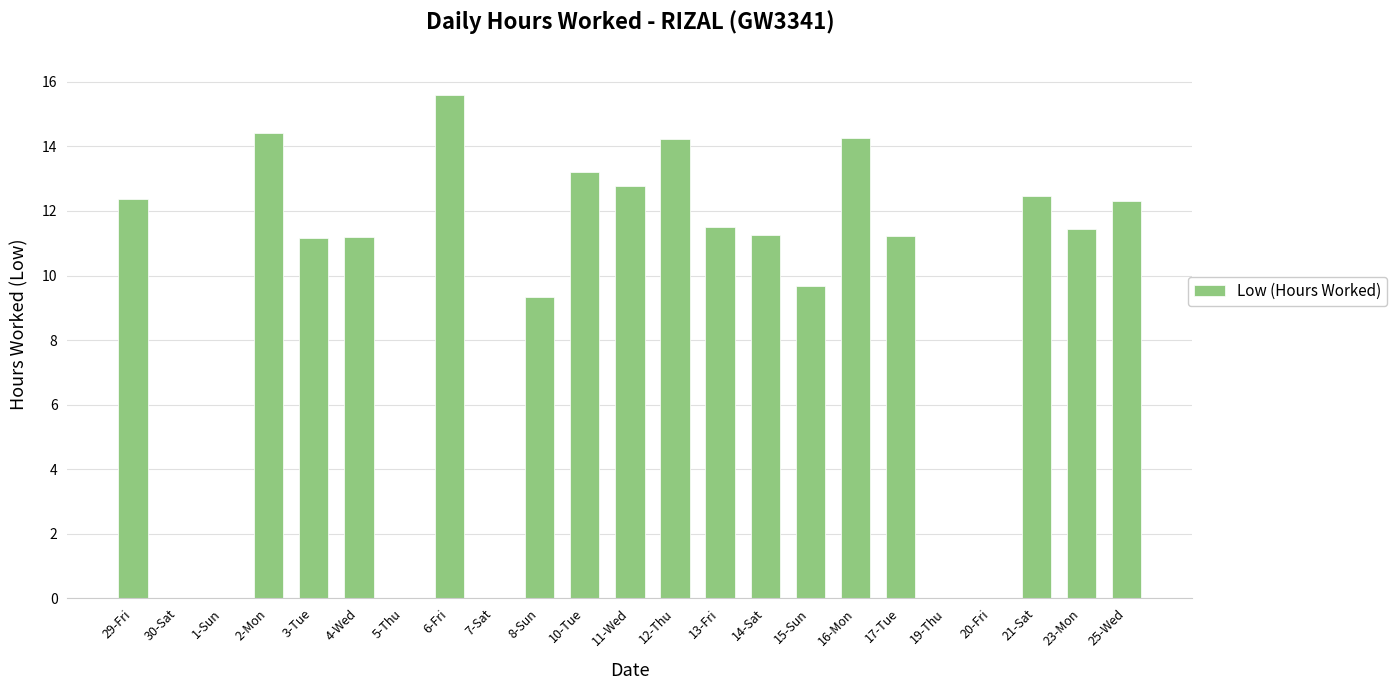

What is the change in value from 4-Wed to 14-Sat?

+0.1